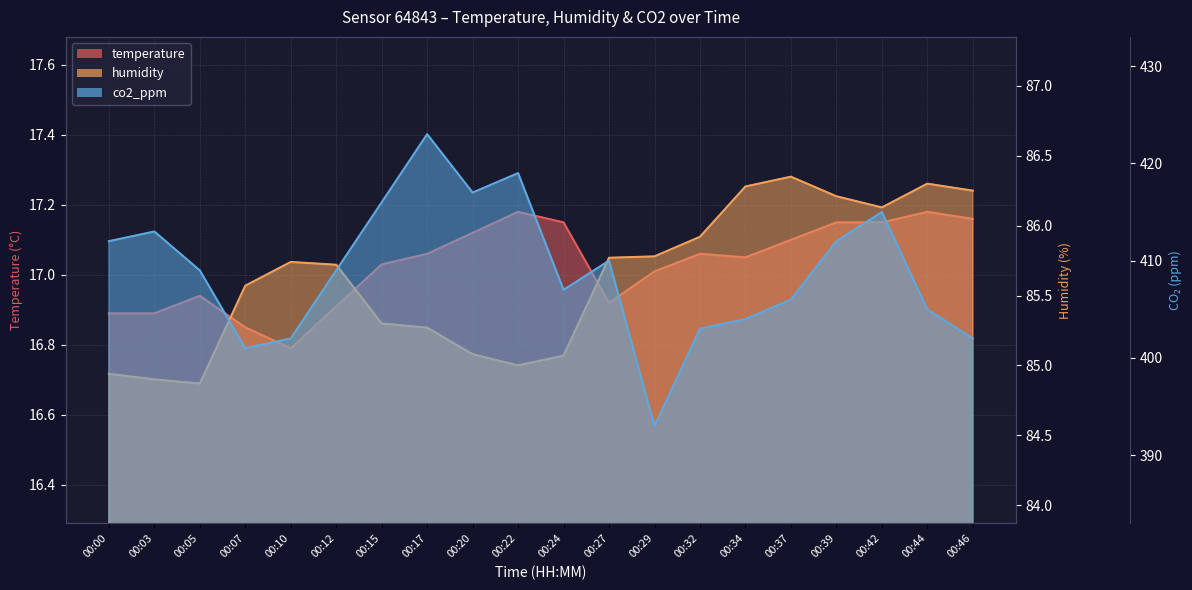

At which label is co2_ppm closest to 408?

00:05